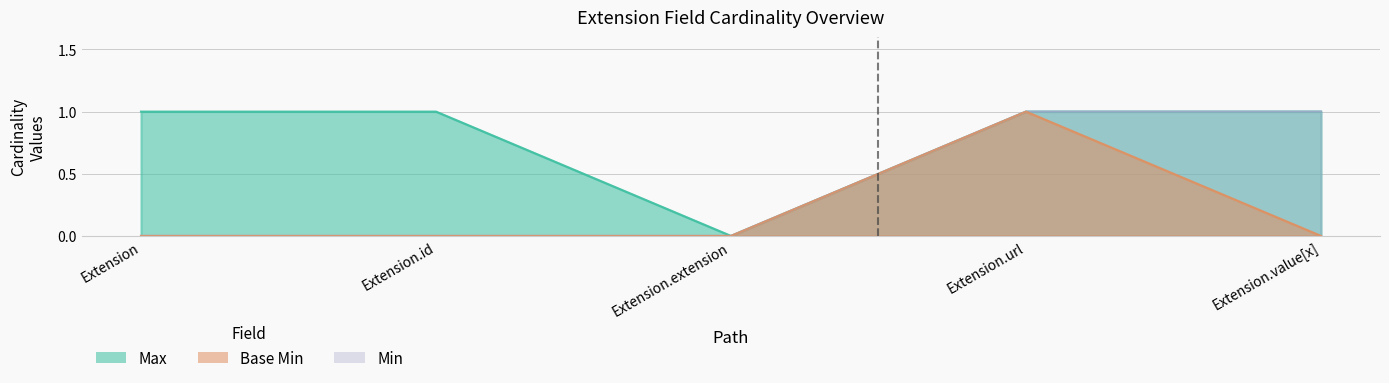

What is the difference between the maximum and minimum values in the Max series?

1